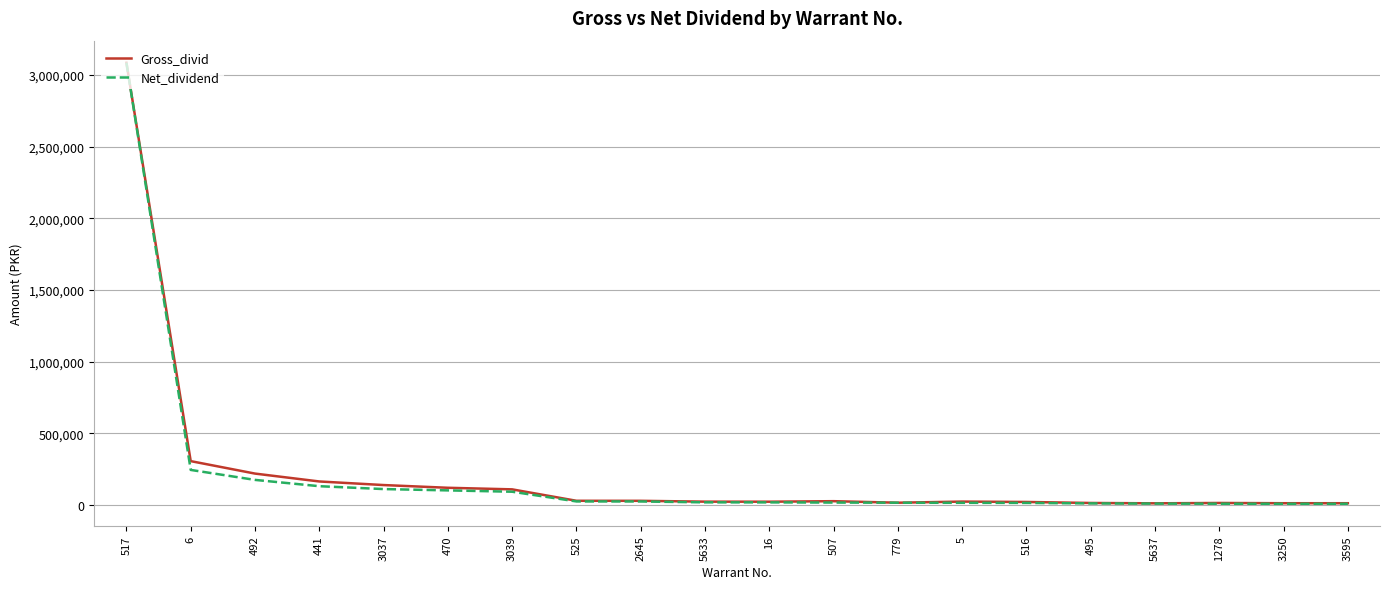

The value of Gross_divid at 517 is 4524037. True or false?

False